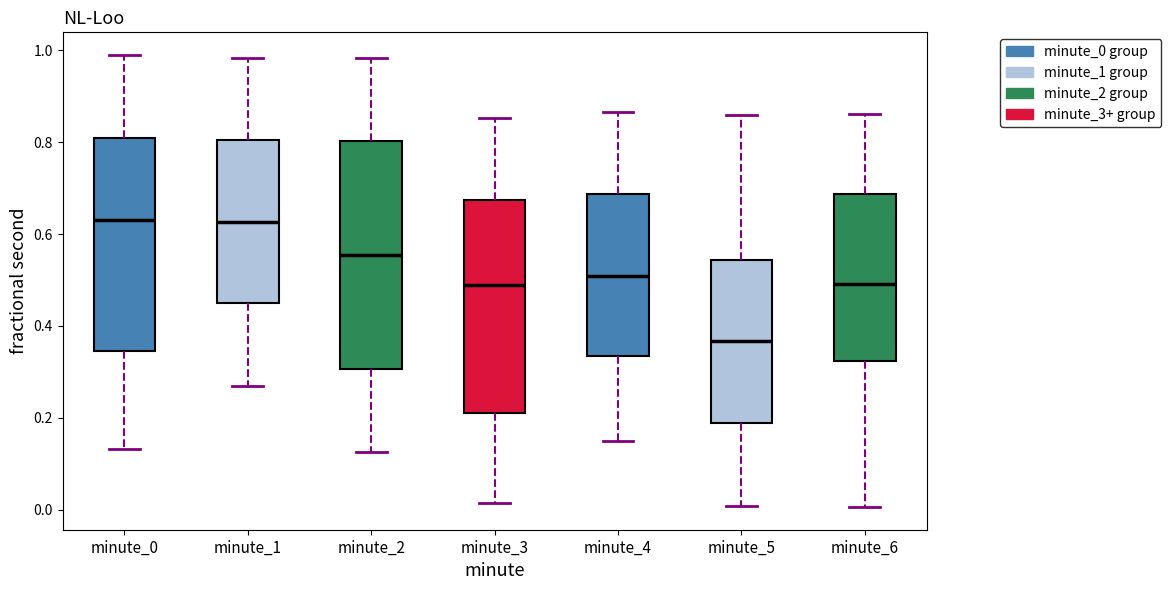

Where does the upper whisker of the box for minute_4 end on the y-axis? The values are not printed on the chart, so give them approximately, as read against the axis.

0.86